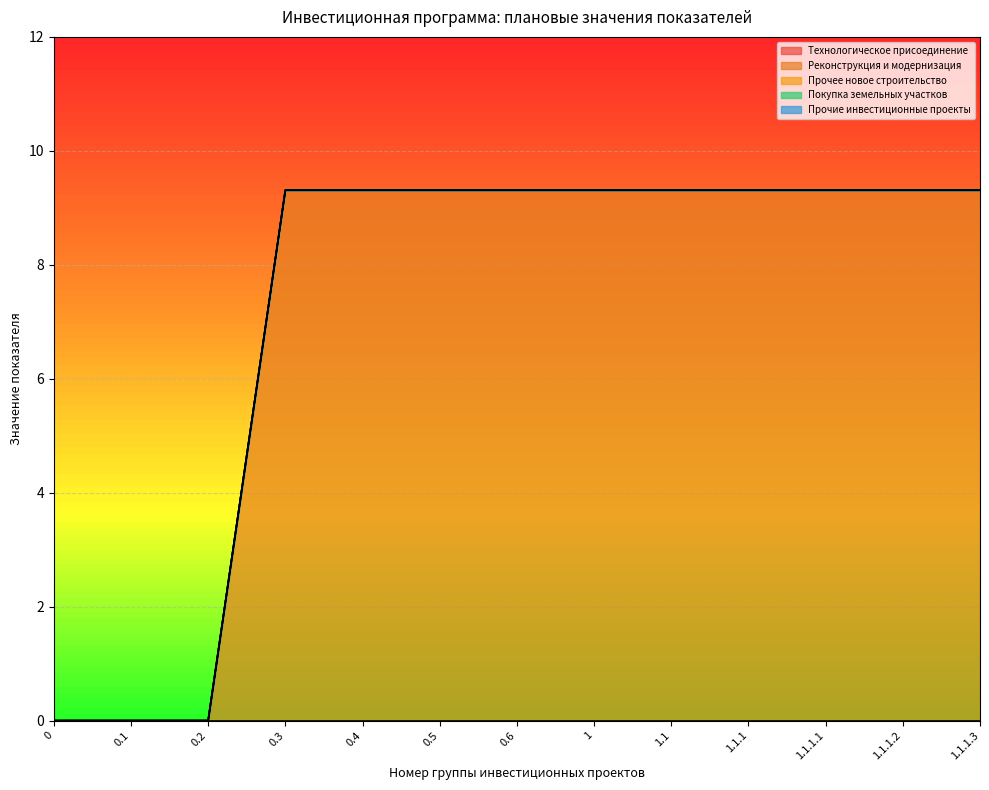

Reading left to right, extract all data points from this chart.

Технологическое присоединение: 0.0	0.0	0.0	0.0	0.0	0.0	0.0	0.0	0.0	0.0	0.0	0.0	0.0
Реконструкция и модернизация: 0.0	0.0	0.0	9.3	9.3	9.3	9.3	9.3	9.3	9.3	9.3	9.3	9.3
Прочее новое строительство: 0.0	0.0	0.0	0.0	0.0	0.0	0.0	0.0	0.0	0.0	0.0	0.0	0.0
Покупка земельных участков: 0.0	0.0	0.0	0.0	0.0	0.0	0.0	0.0	0.0	0.0	0.0	0.0	0.0
Прочие инвестиционные проекты: 0.0	0.0	0.0	0.0	0.0	0.0	0.0	0.0	0.0	0.0	0.0	0.0	0.0